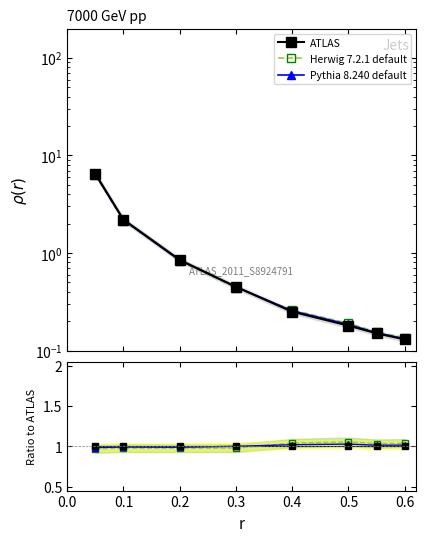

Reading left to right, extract all data points from this chart.

ATLAS: 1.0	1.0	1.0	1.0	1.0	1.0	1.0	1.0
Herwig 7.2.1 default: 1.0	1.0	1.0	1.0	1.0	1.1	1.0	1.0
Pythia 8.240 default: 1.0	1.0	1.0	1.0	1.0	1.0	1.0	1.0